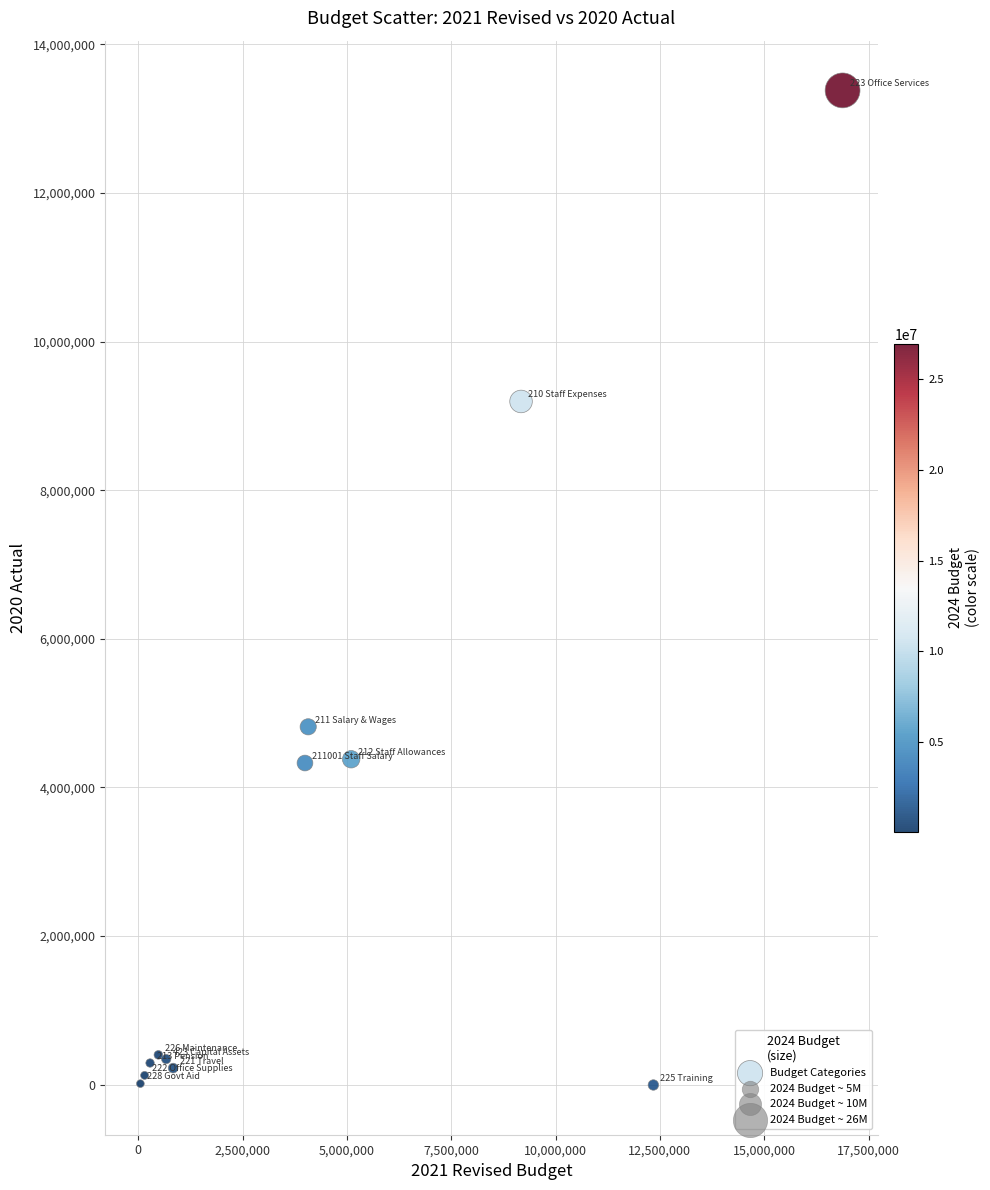

What Y value in the scatter plot is closest to 6688151?

4815675